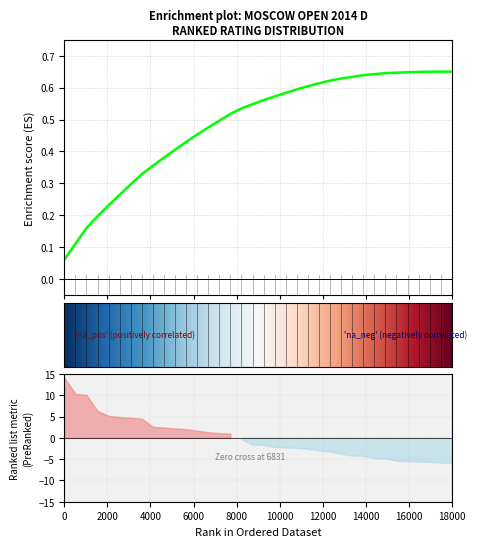

What is the greatest value displayed?

0.7